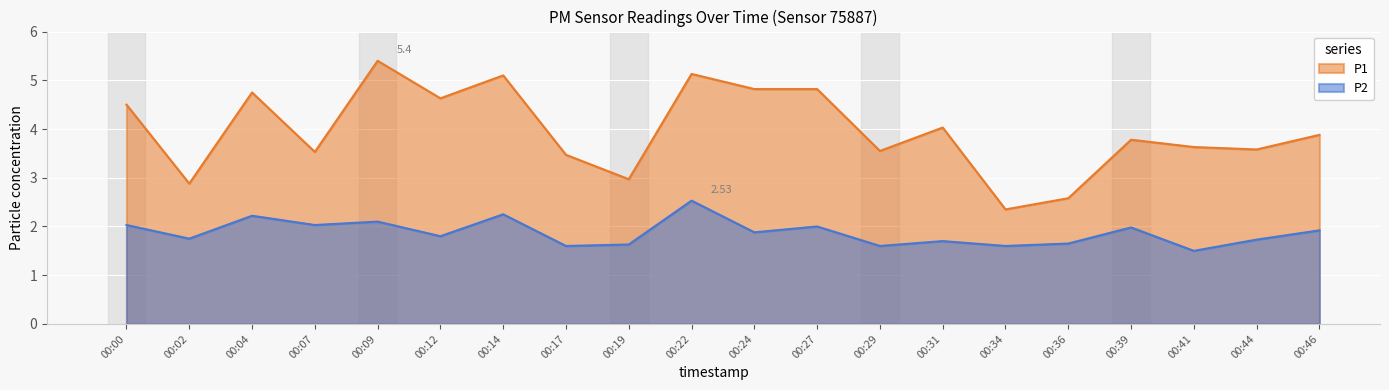

What are all the series names shown in the legend?

P1, P2